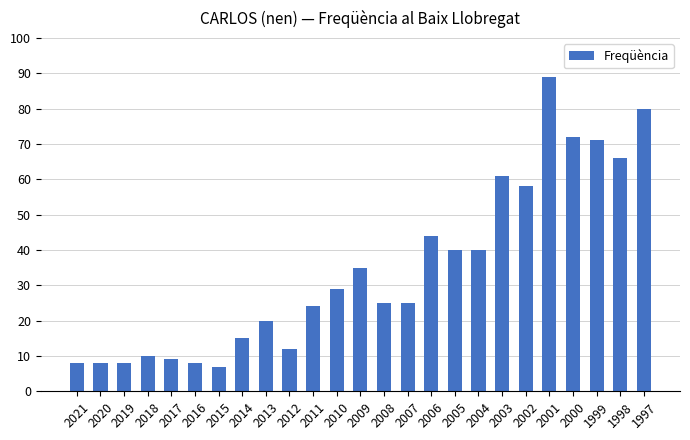

Where does the data first go above 25?

2010